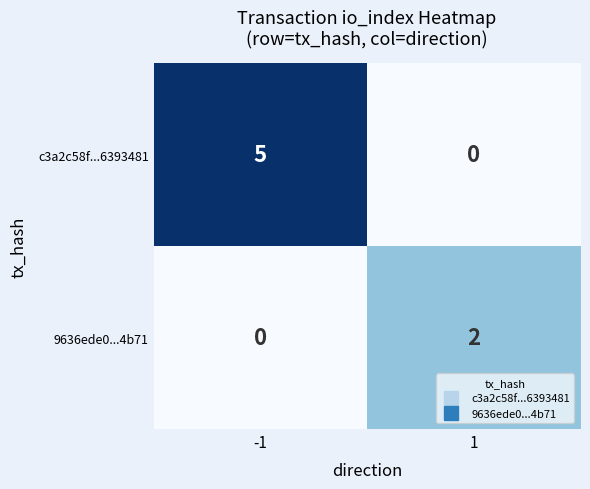

At which category is the sum across all series the highest?

-1